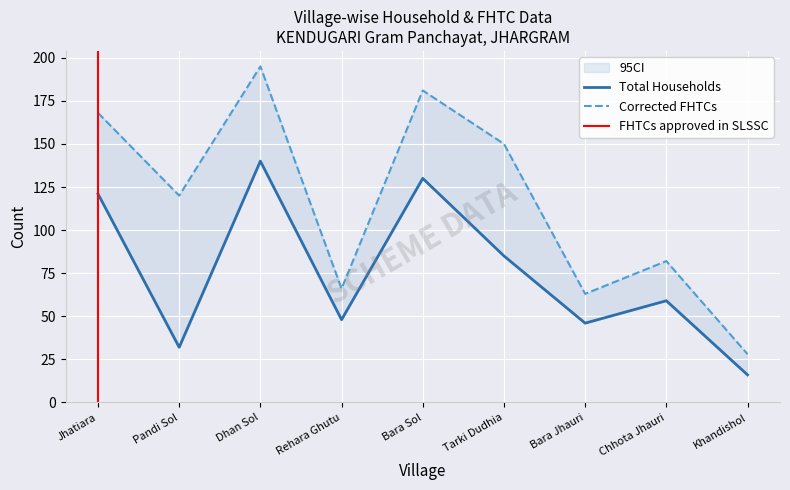

The Total Households series shows 92 at Chhota Jhauri. True or false?

False